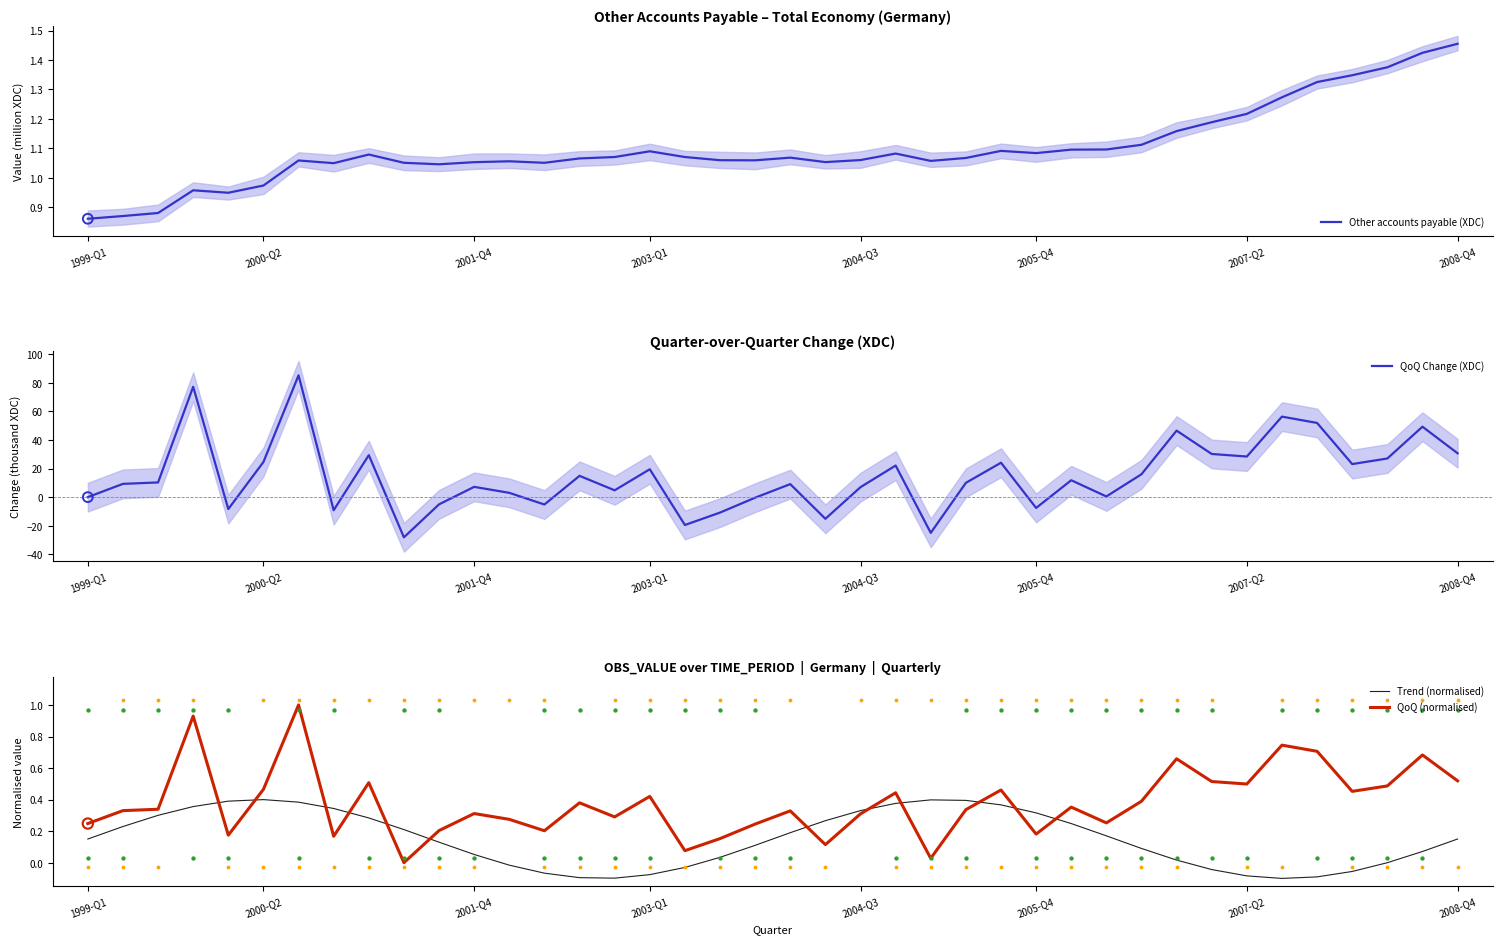

Which series has the largest total across all categories?

QoQ Change (XDC)